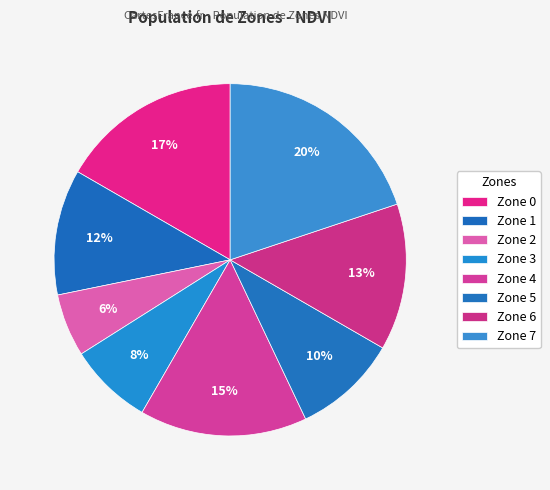

Approximately how many times larger is the value at Zone 4 compared to Zone 6?

1.1